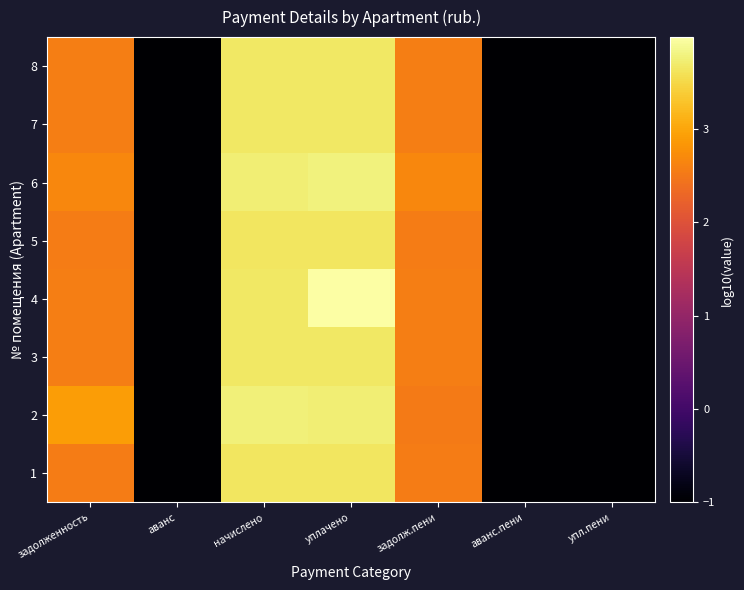

Between задолженность and упл.пени, which is larger?

задолженность